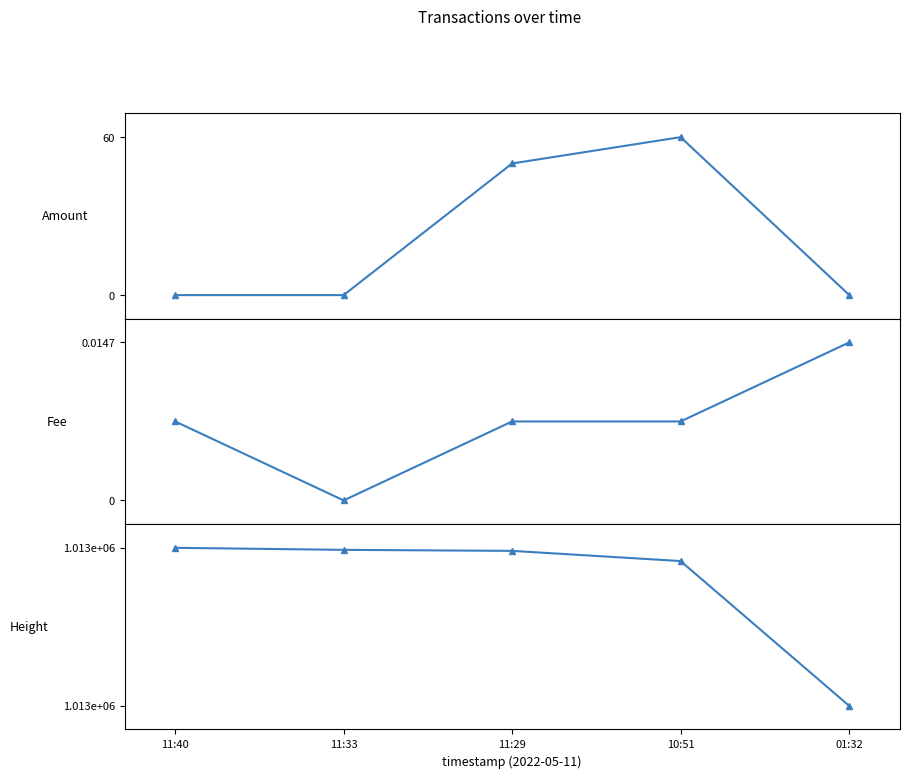

True or false: Amount and Height intersect in this chart.

False